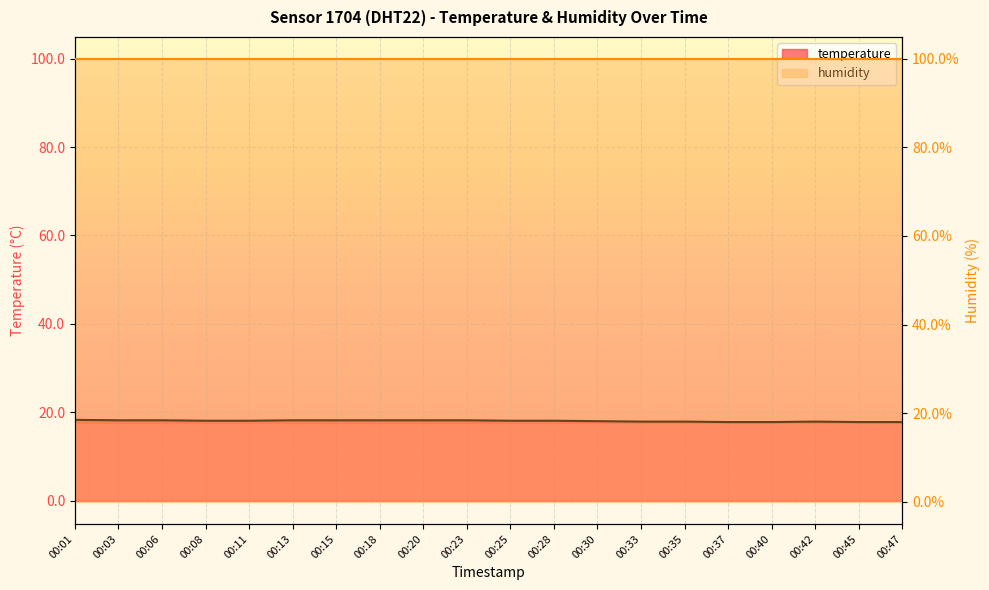

How many values are below 18?

7